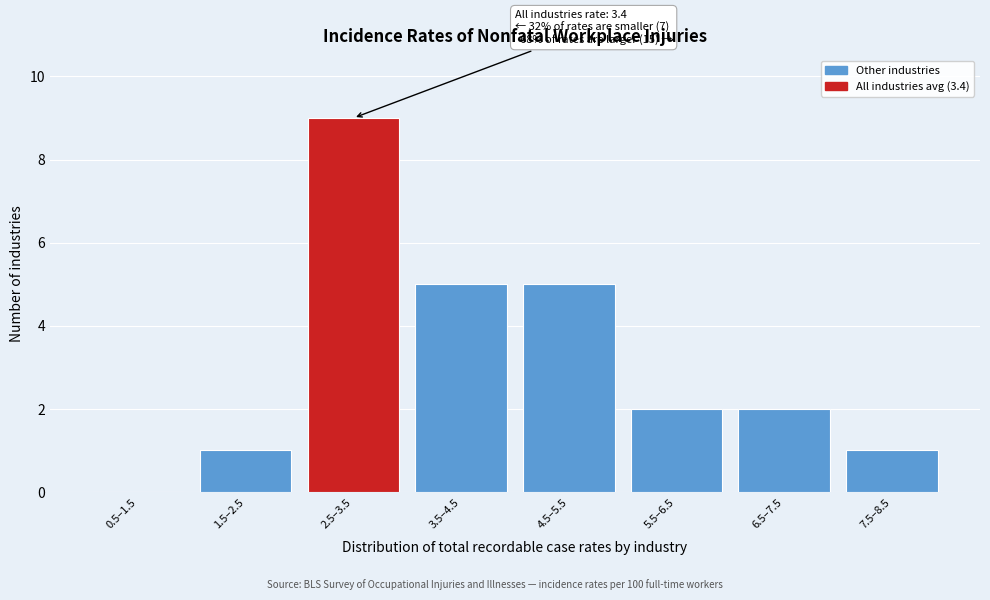

Reading left to right, extract all data points from this chart.

0.5–1.5=0	1.5–2.5=1	2.5–3.5=9	3.5–4.5=5	4.5–5.5=5	5.5–6.5=2	6.5–7.5=2	7.5–8.5=1